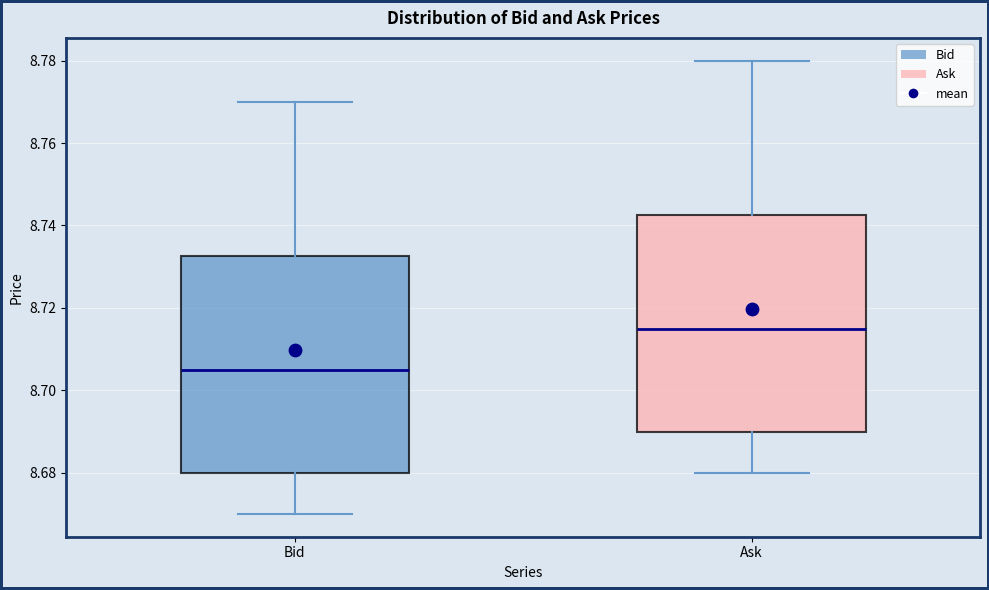

Reading left to right, transcribe this box plot: for each box, give where its median line is, the range the box spans, and where its two whiskers end, as read against the y-axis. The values are not printed on the chart, so give them approximately, as read against the axis.

Bid: median 8.706, box 8.680 to 8.732, whiskers 8.670 to 8.770
Ask: median 8.716, box 8.690 to 8.742, whiskers 8.680 to 8.780